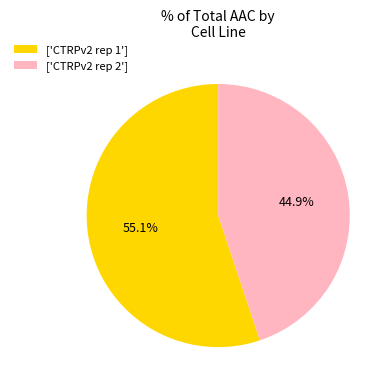

Which has a higher value, ['CTRPv2 rep 2'] or ['CTRPv2 rep 1']?

['CTRPv2 rep 1']